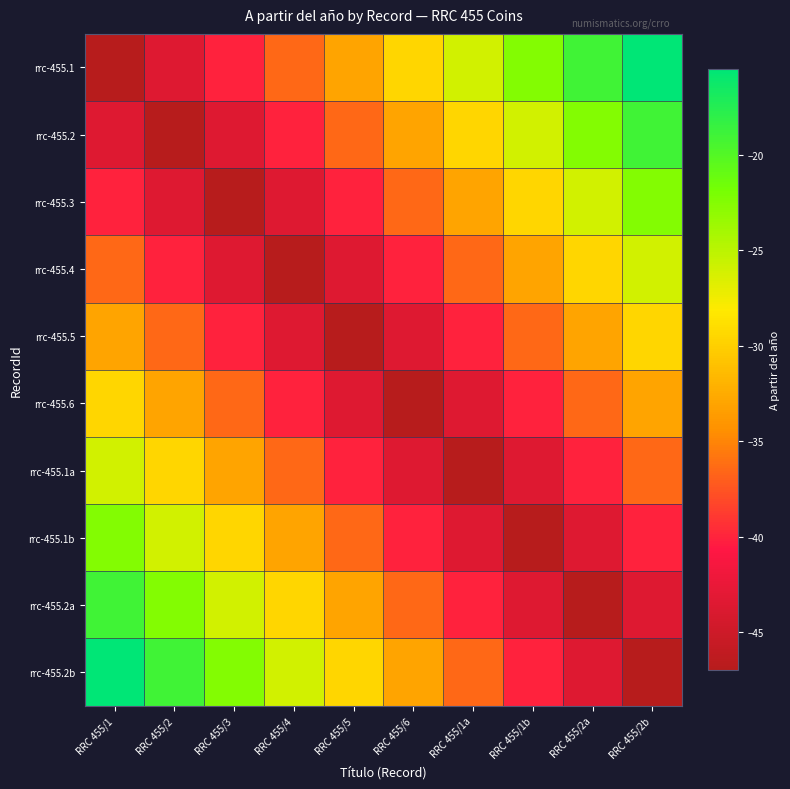

Which label corresponds to the smallest value in the chart?

RRC 455/1